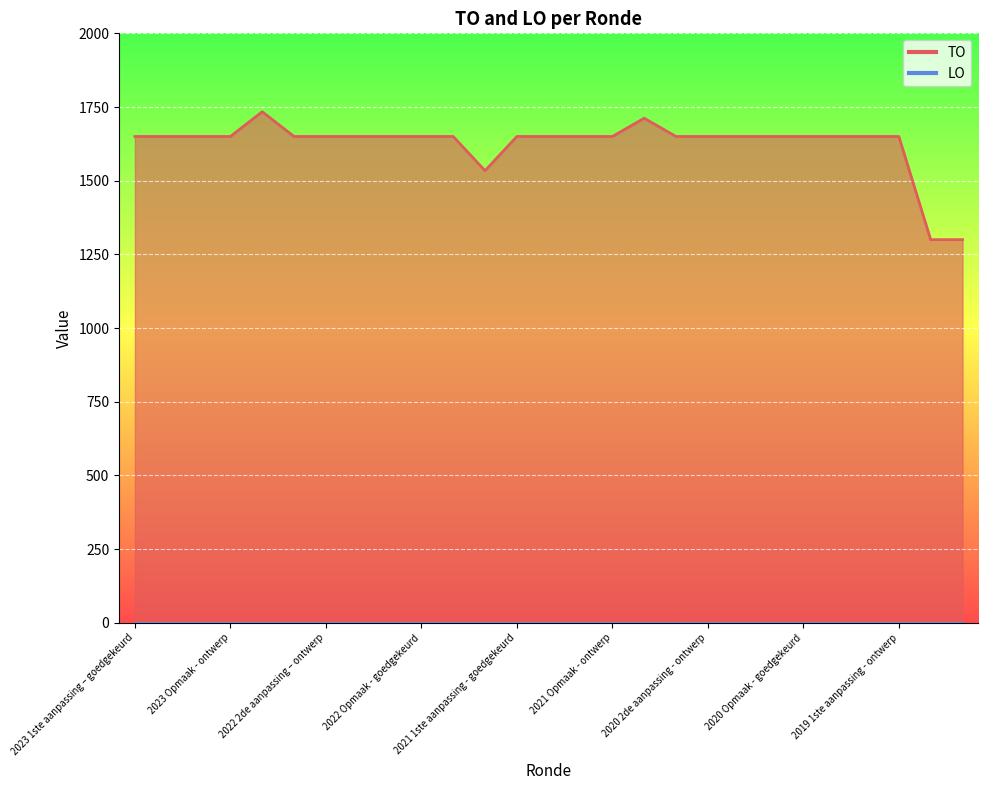

What is the average value?

1625